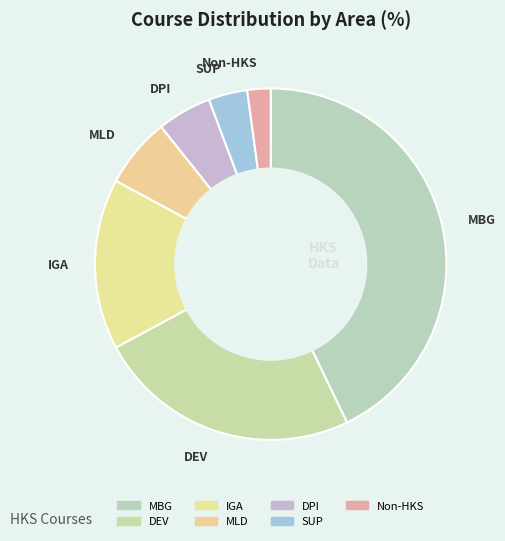

True or false: MLD accounts for 1% of the total.

False